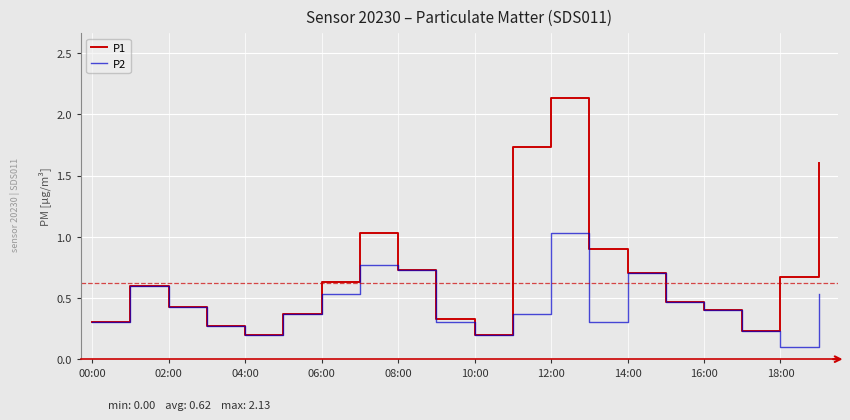

Which series has the largest total across all categories?

P1